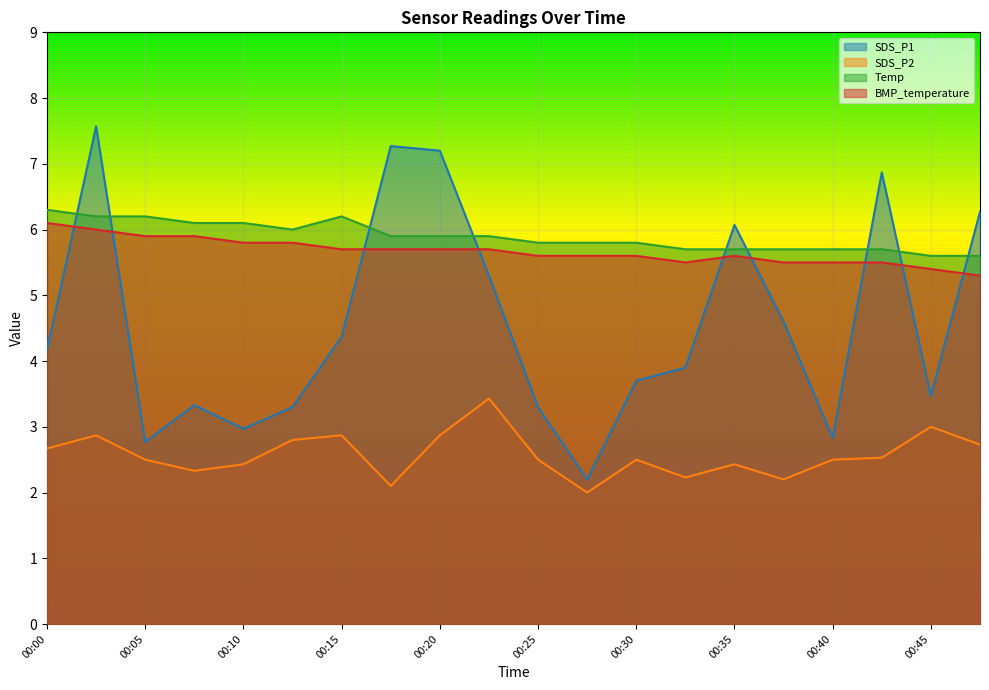

Where is Temp nearest to the value 5?

00:45